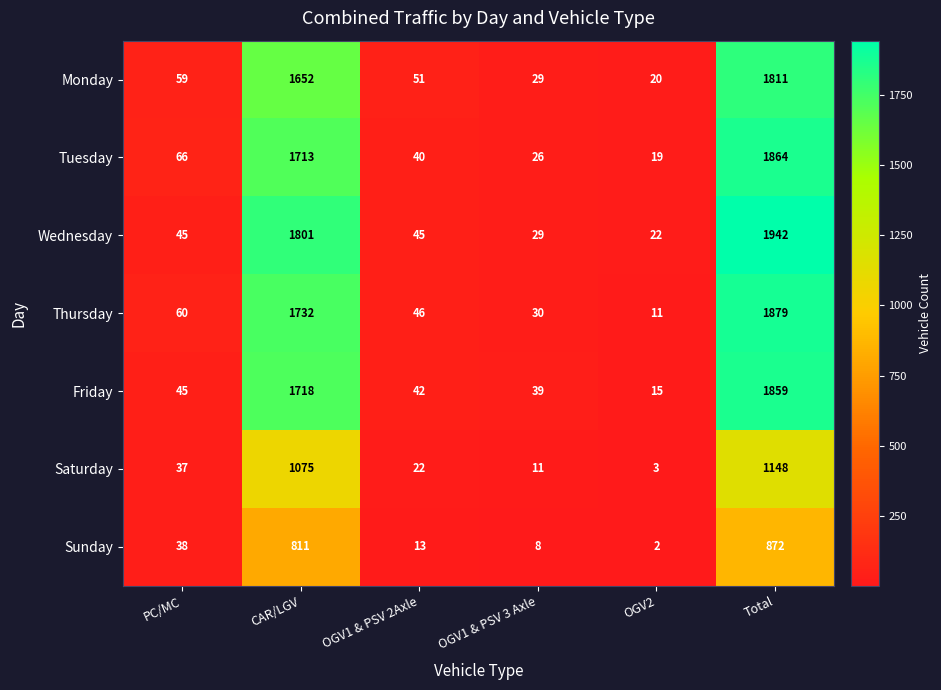

Which series has the largest range (max minus min)?

Wednesday